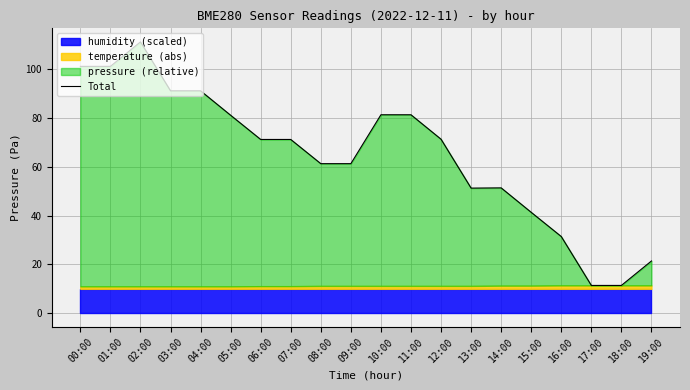

What is the maximum value shown in the chart?

111.0